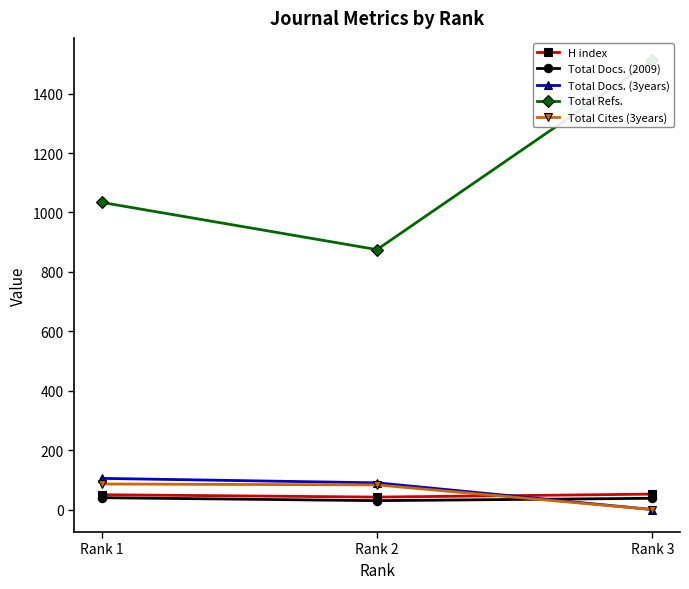

Is it true that Total Docs. (2009) equals 38 at Rank 3?

True